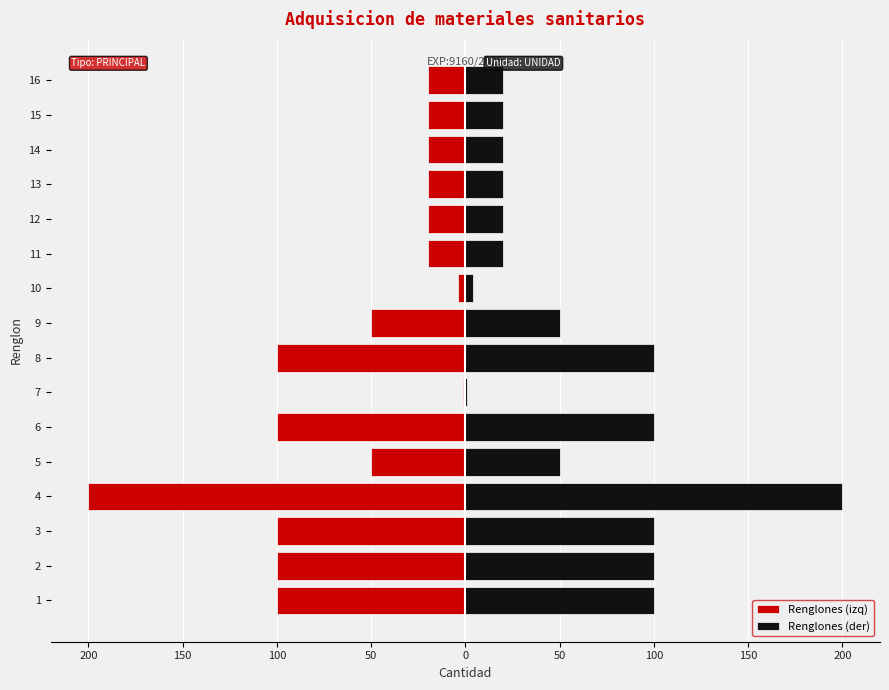

List the series in order of their peak value, lowest first.

Renglones (izq), Renglones (der)